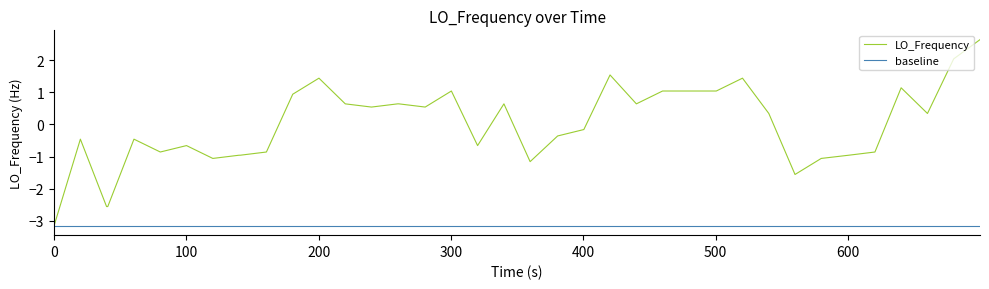

What is the minimum value shown in the chart?

-3.2